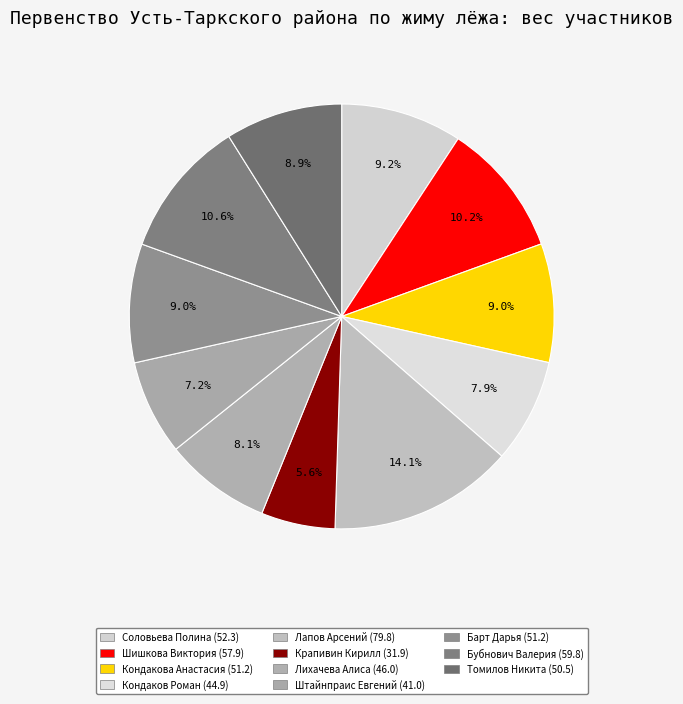

How many segments does this pie chart have?

11